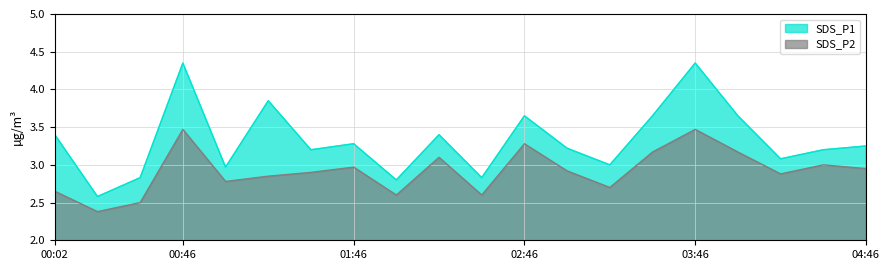

True or false: SDS_P1 and SDS_P2 cross at least once.

False